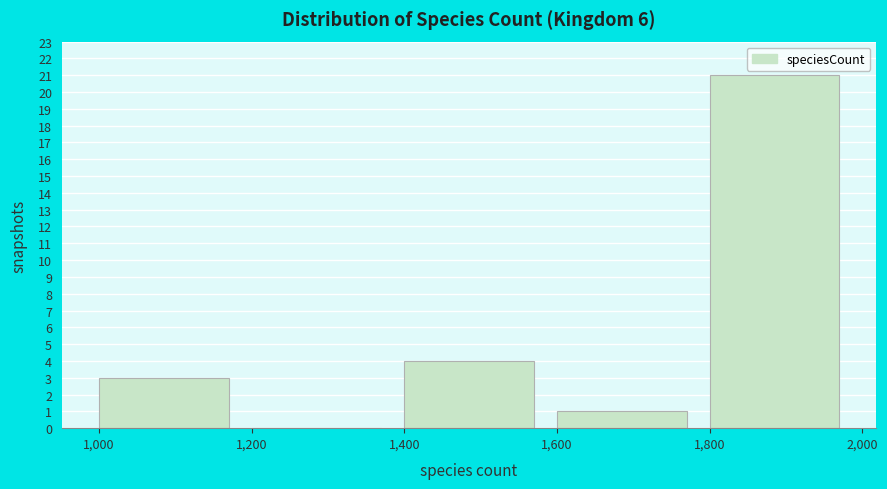

What is the height of the bar covering 1,400 to 1,600 on the x-axis? The values are not printed on the chart, so give them approximately, as read against the axis.

4